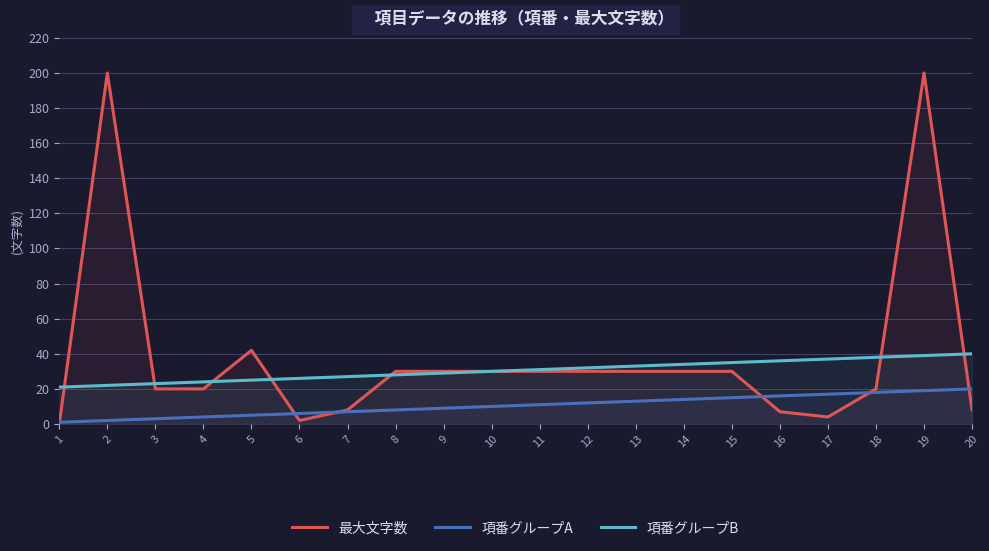

True or false: 最大文字数 and 項番グループB cross at least once.

True